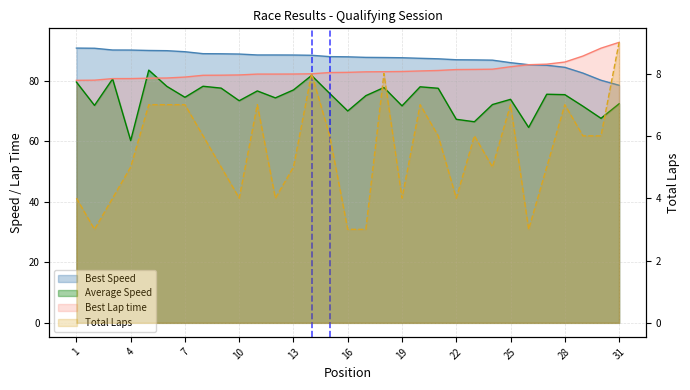

Reading left to right, transcribe all the data shown in this chart.

Total Laps: 4.0	3.0	4.0	5.0	7.0	7.0	7.0	6.0	5.0	4.0	7.0	4.0	5.0	8.0	6.0	3.0	3.0	8.0	4.0	7.0	6.0	4.0	6.0	5.0	7.0	3.0	5.0	7.0	6.0	6.0	9.0
Best Lap time: 80.1	80.2	80.7	80.7	80.8	80.9	81.2	81.8	81.8	81.9	82.2	82.2	82.2	82.3	82.7	82.8	82.9	83.0	83.0	83.2	83.4	83.7	83.7	83.8	84.6	85.3	85.5	86.2	88.1	90.7	92.7
Best Speed: 90.8	90.7	90.1	90.1	90.0	89.9	89.6	88.9	88.9	88.8	88.5	88.5	88.5	88.4	87.9	87.9	87.7	87.7	87.6	87.4	87.2	86.9	86.9	86.8	85.9	85.3	85.1	84.4	82.5	80.1	78.5
Average Speed: 79.5	71.8	80.6	60.2	83.5	78.1	74.5	78.2	77.5	73.4	76.6	74.3	76.9	81.7	75.8	70.0	75.1	77.7	71.7	78.0	77.5	67.2	66.4	72.1	73.8	64.6	75.5	75.4	71.6	67.6	72.4